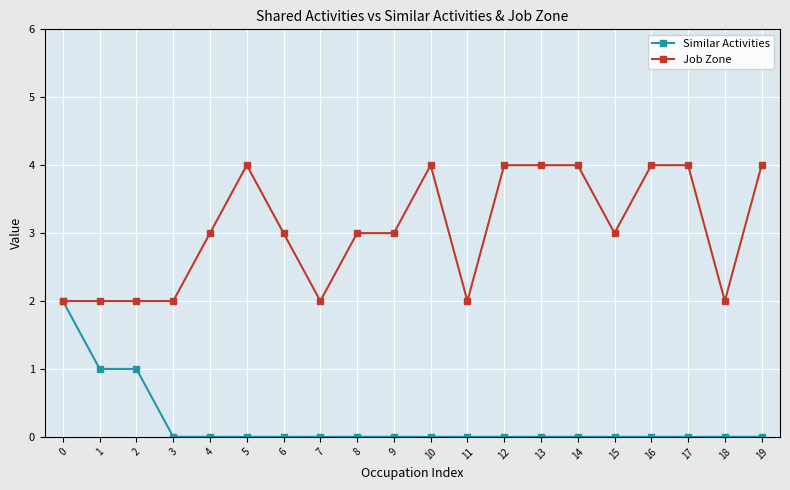

The Similar Activities series shows 0 at 15. True or false?

True